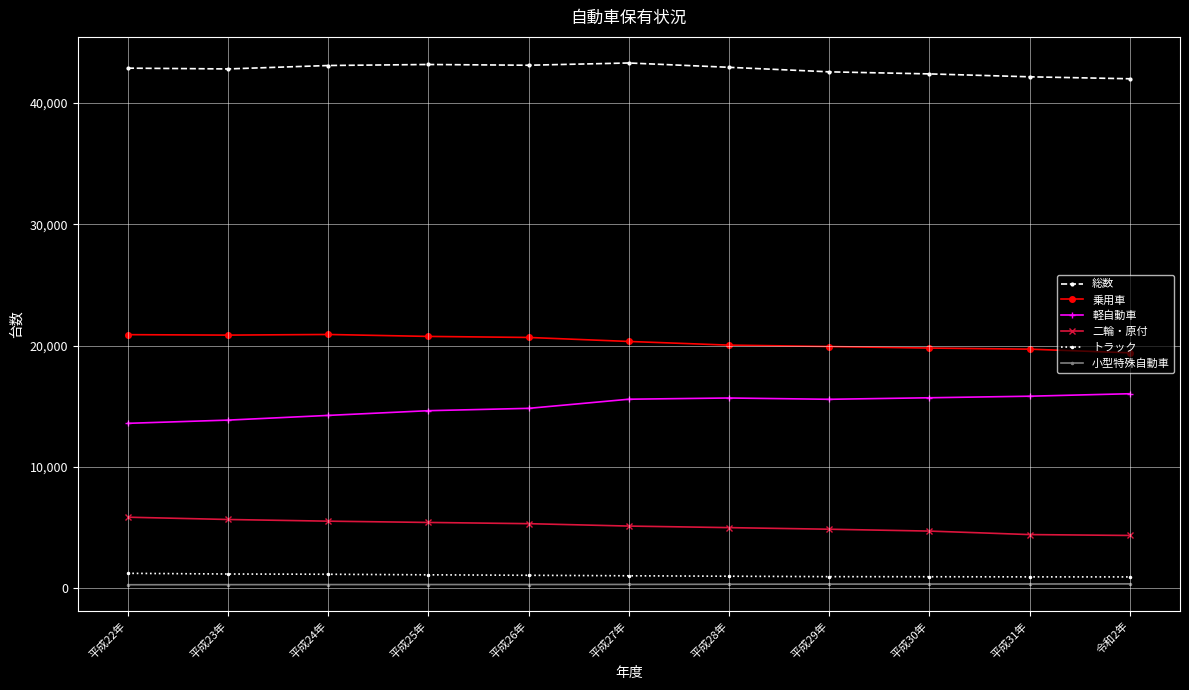

What is the value of the 小型特殊自動車 point at the 1st from the left?

294